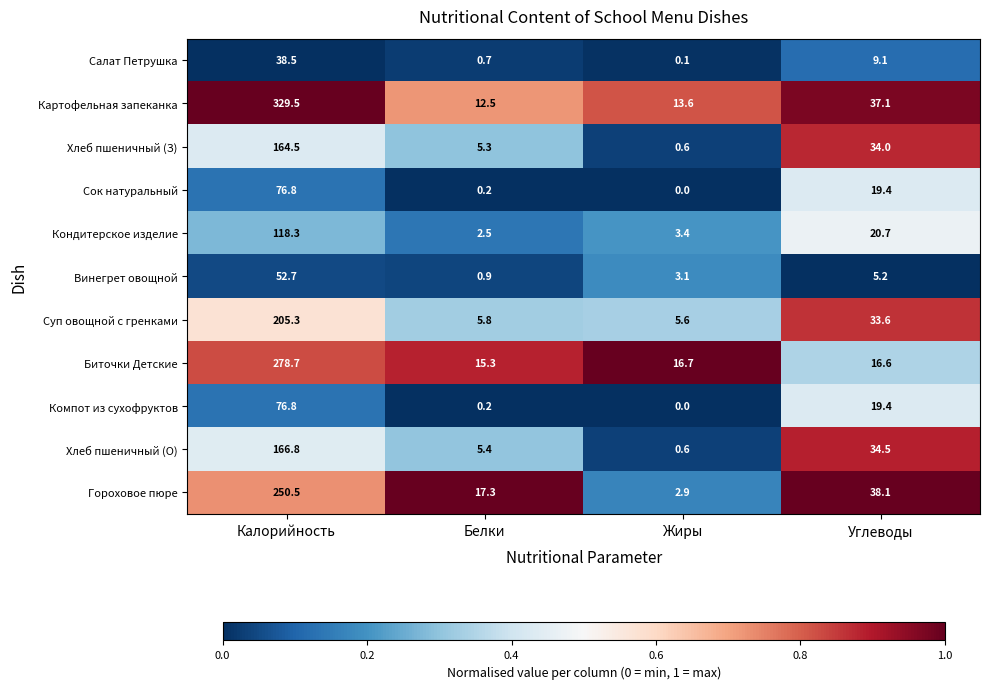

What is the sum of all Хлеб пшеничный (О) values?

207.3